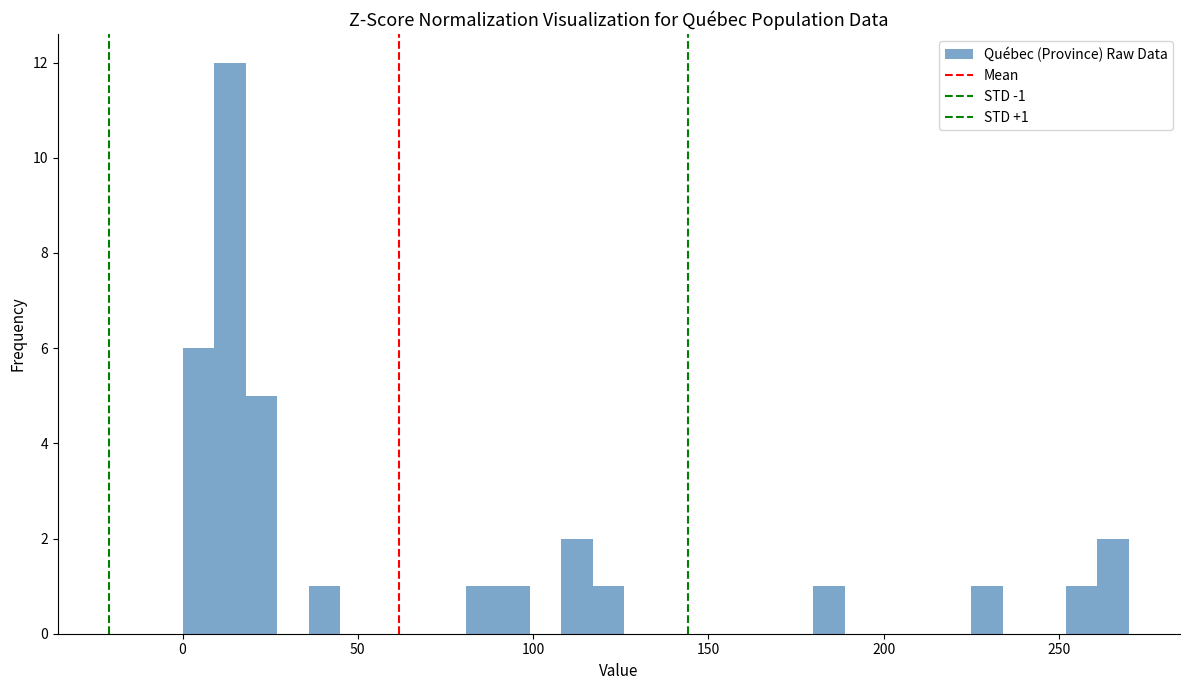

Read against the x-axis, roughly where is the centre of the tallest bar?

15